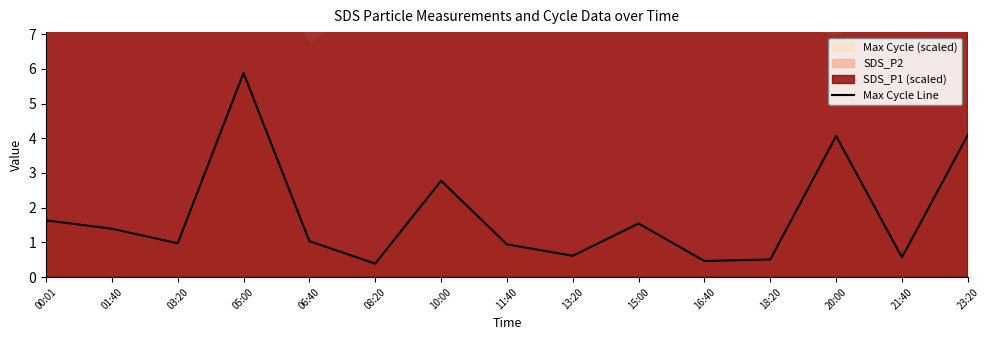

True or false: the data has more than 0 interior local peaks.

True